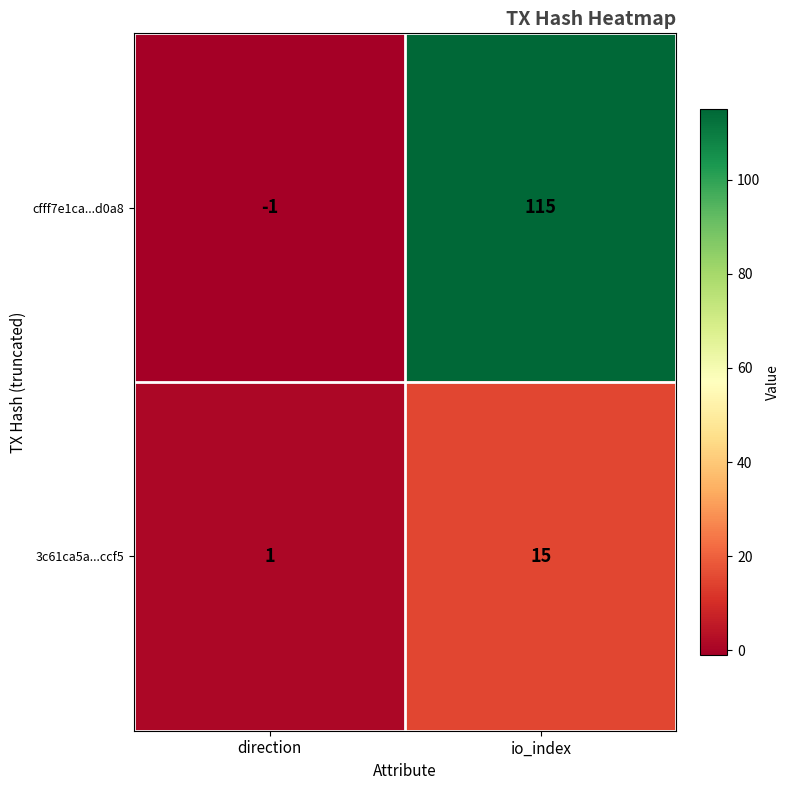

Which series has the largest total across all categories?

cfff7e1ca...d0a8